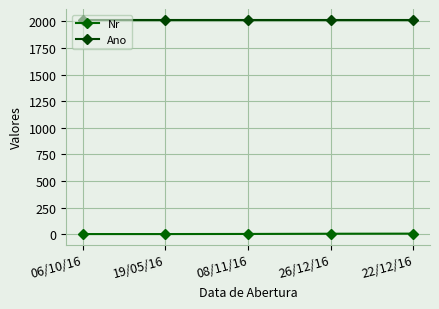

List the labels in order of Ano value, smallest first.

06/10/16, 19/05/16, 08/11/16, 26/12/16, 22/12/16